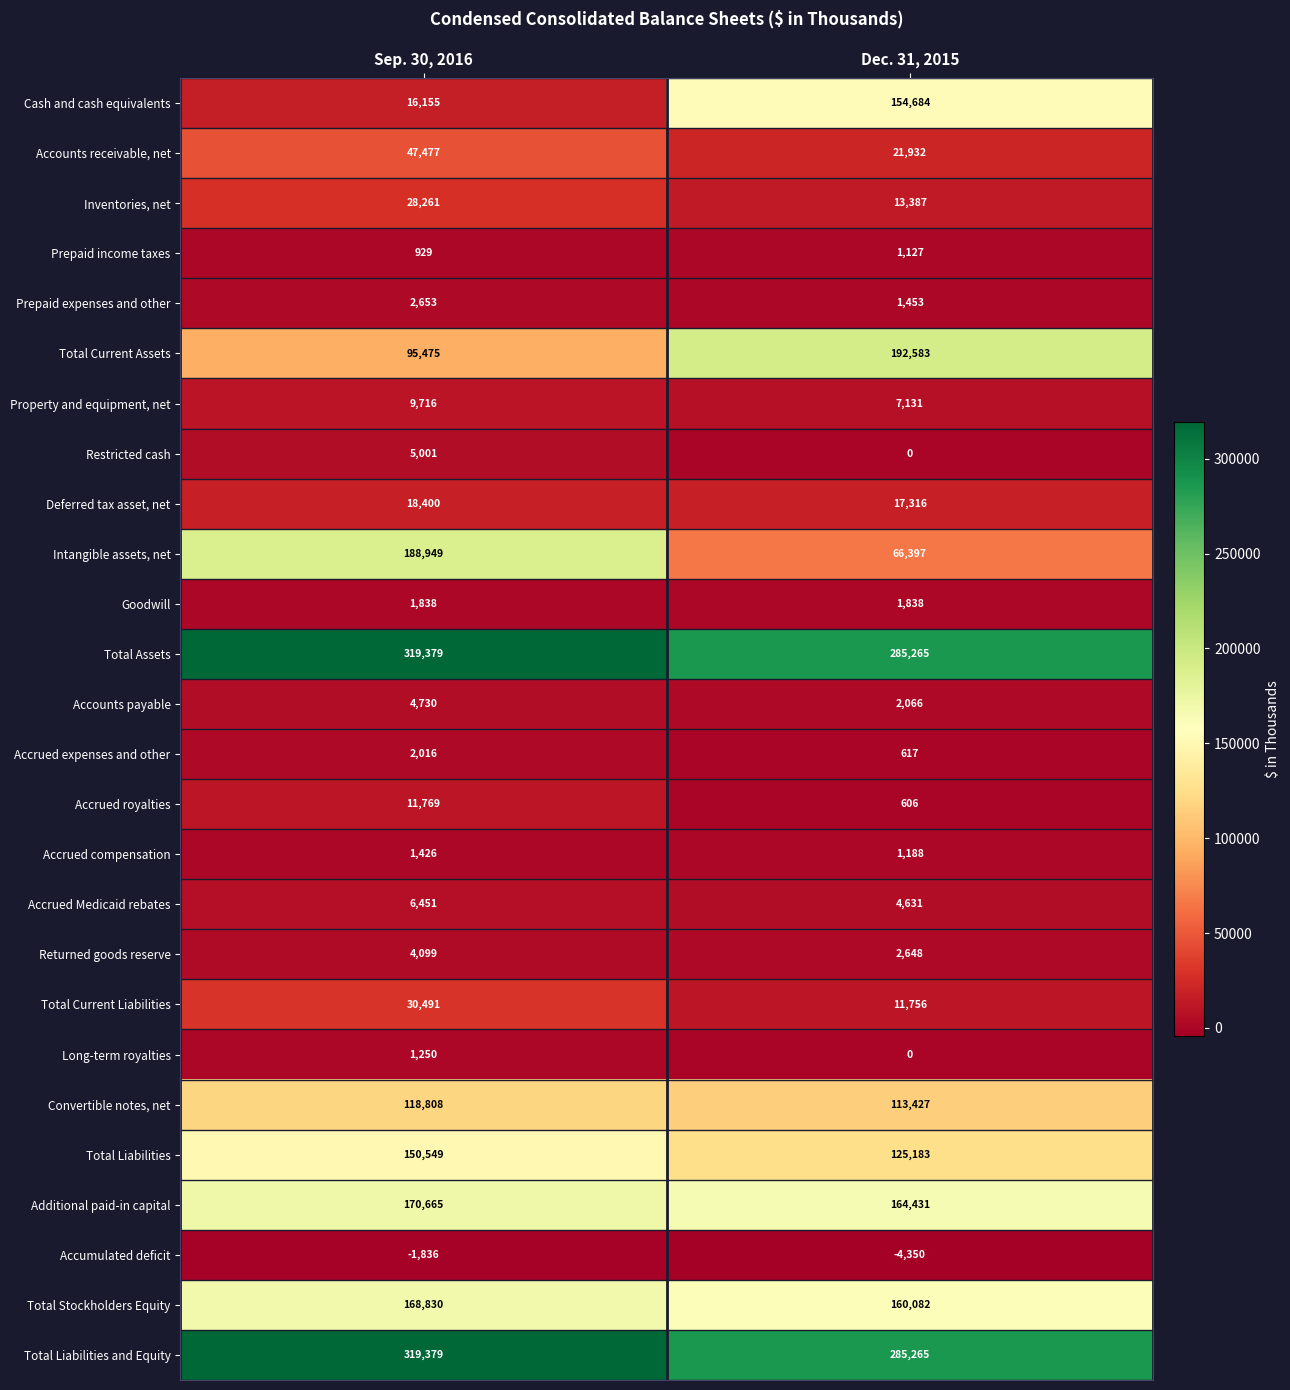

True or false: Total Current Assets has a value of 95475 at Sep. 30, 2016.

True